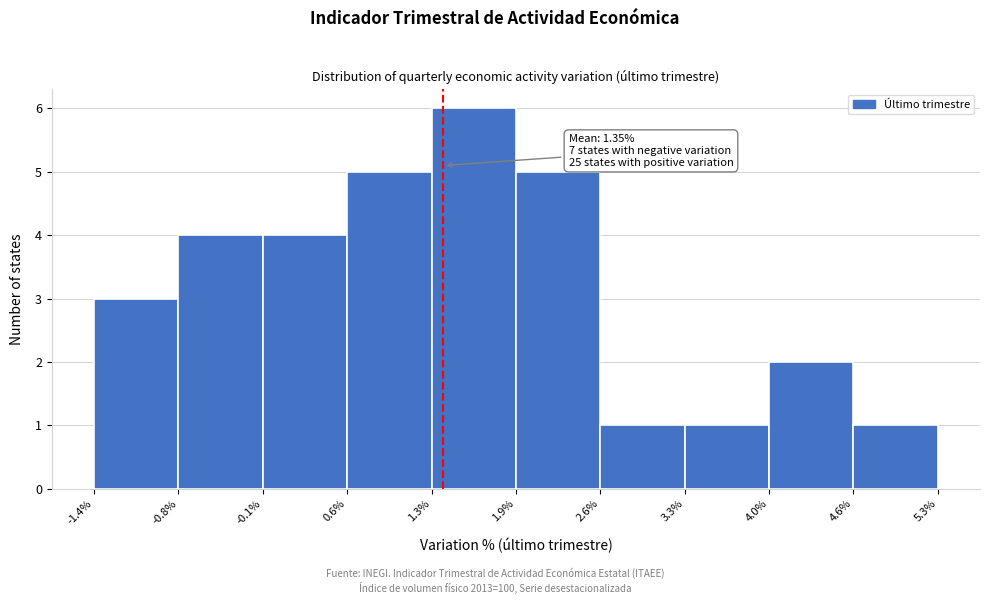

Over which range of the x-axis is the bar tallest?

1.3% to 1.9%